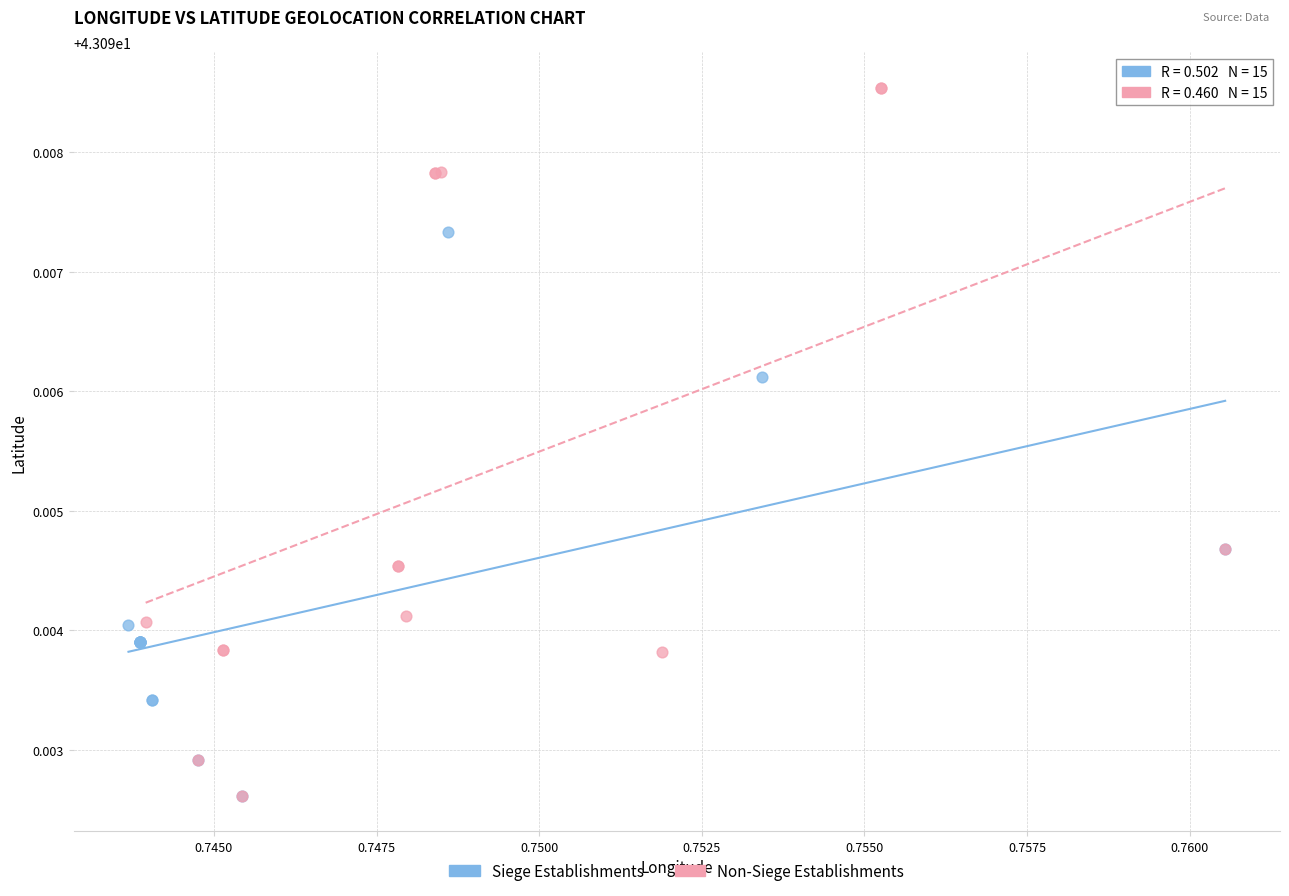

Which series has the largest Y range (max minus min)?

Non-Siege Establishments